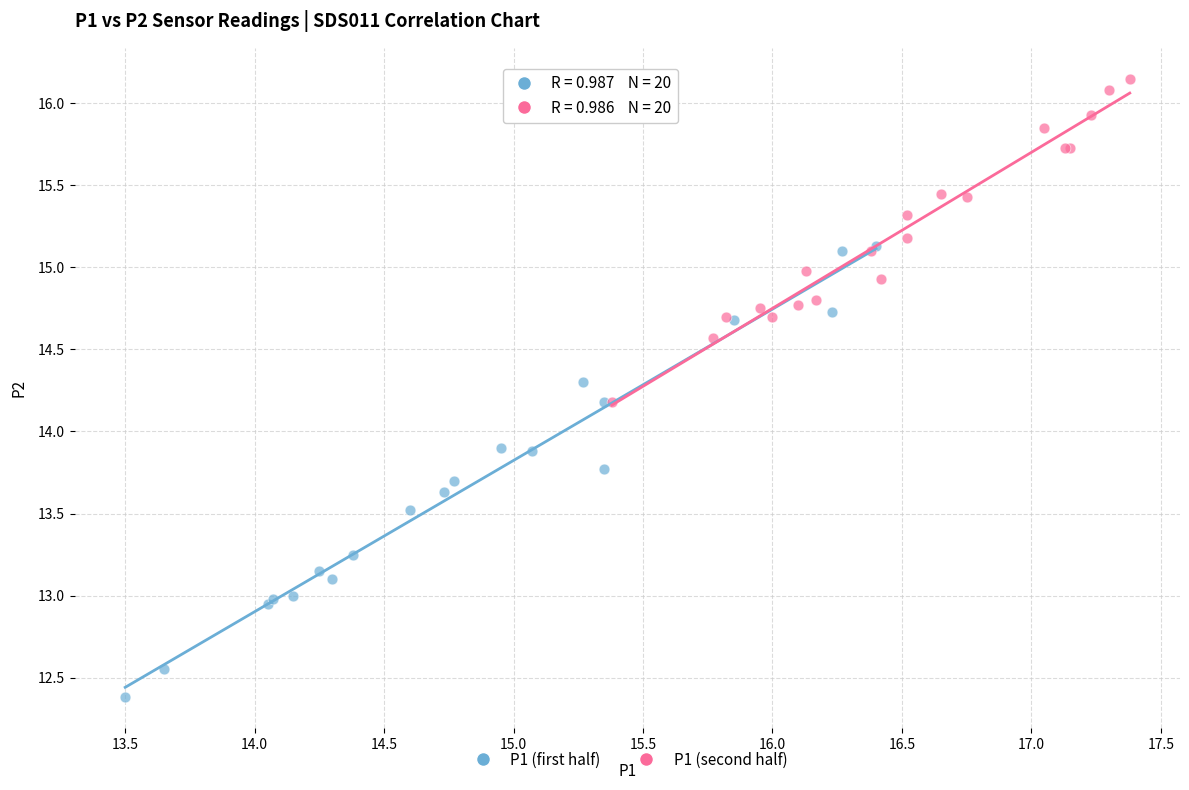

Which series contains the lowest Y value?

P1 (first half)